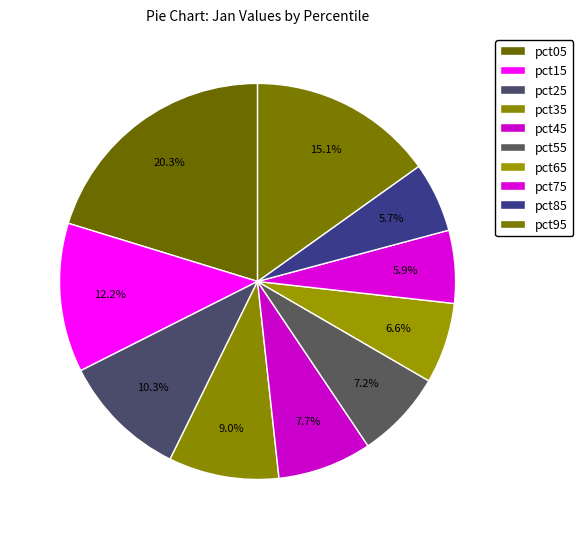

To the nearest percent, what portion does pct65 represent?

7%